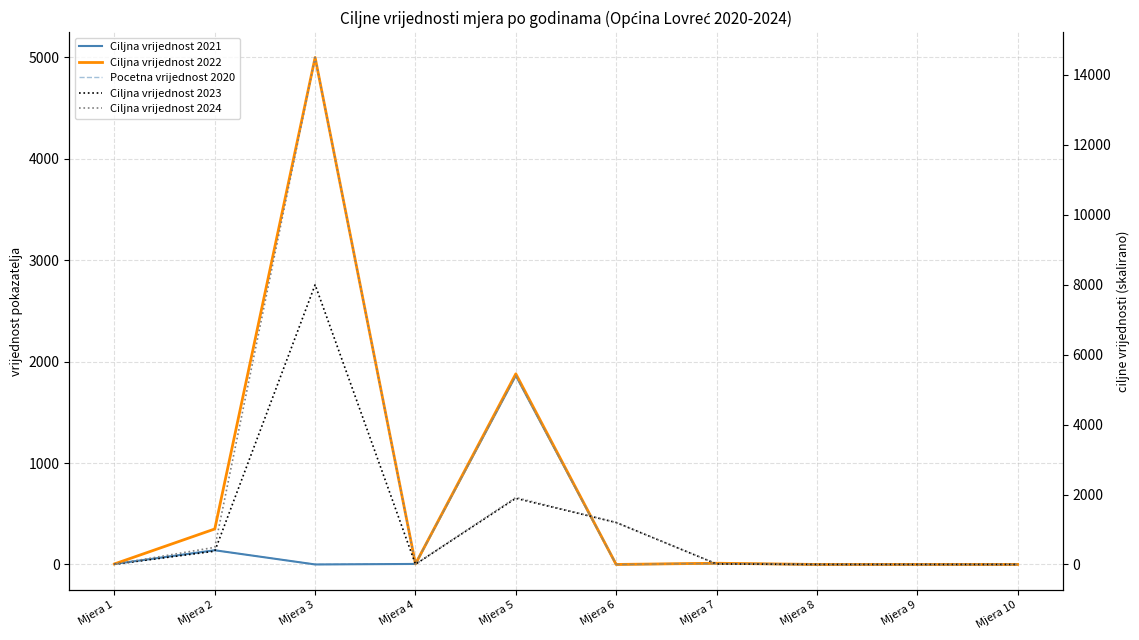

What is the value of the Ciljna vrijednost 2024 point at the 8th from the left?

0.5